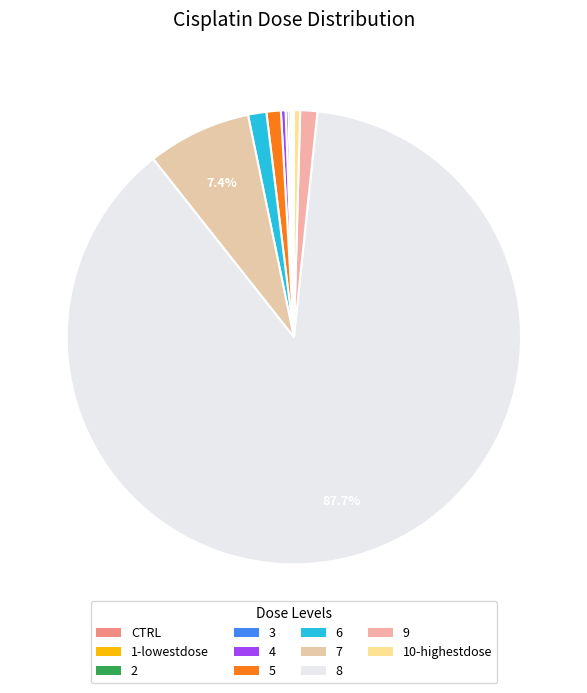

Is it true that 10-highestdose is 0% of the pie?

True